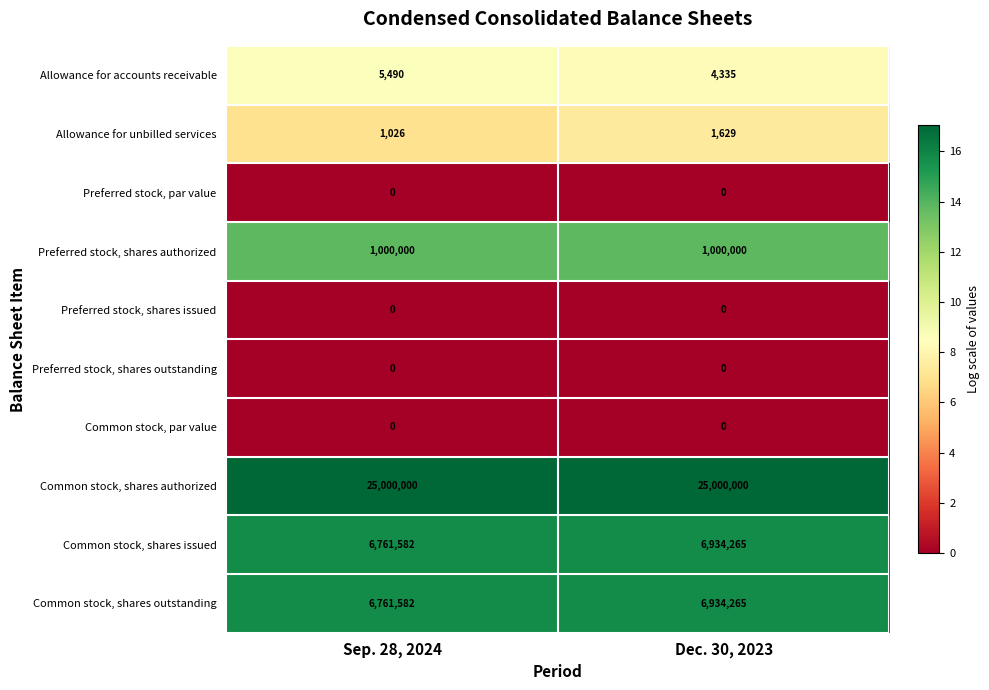

What is the sum of all Allowance for unbilled services values?

2655